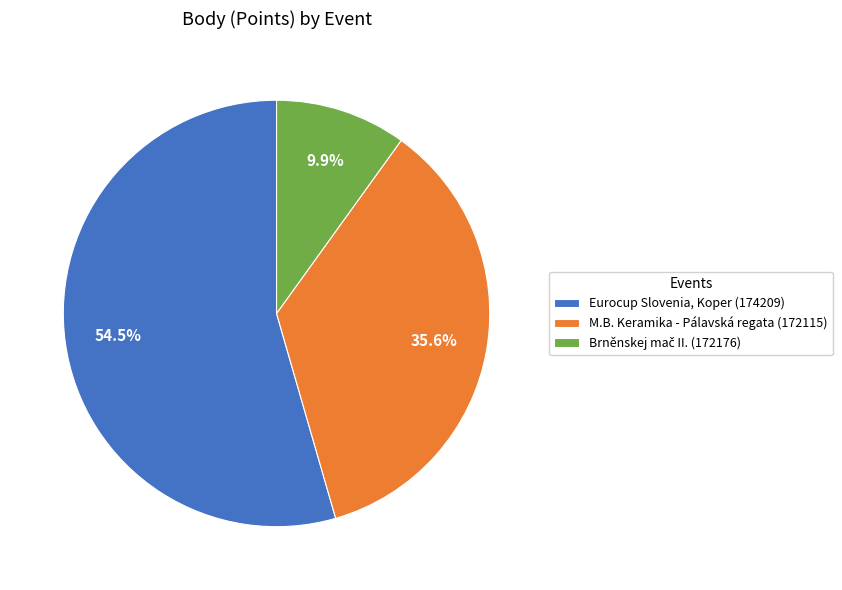

Which category has the biggest portion of the pie?

Eurocup Slovenia, Koper (174209)